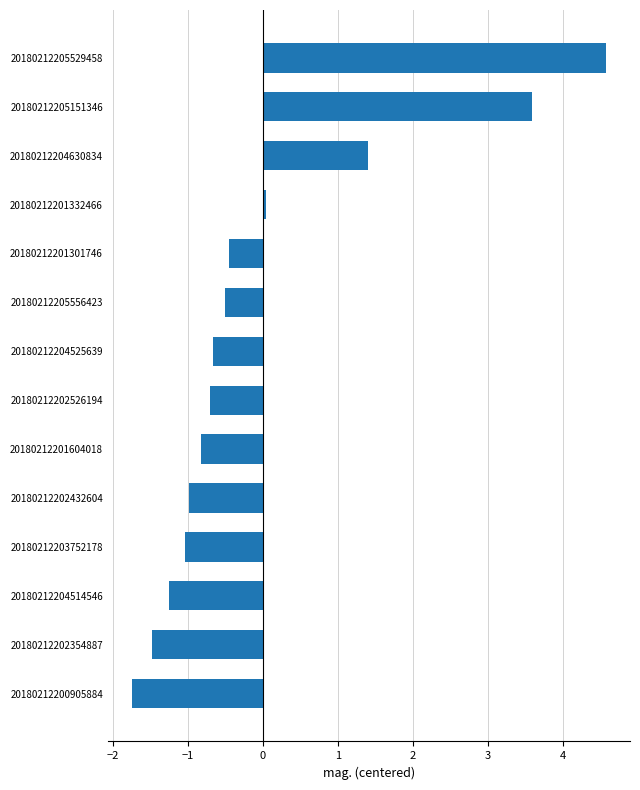

Which has a higher value, 20180212205529458 or 20180212205151346?

20180212205529458